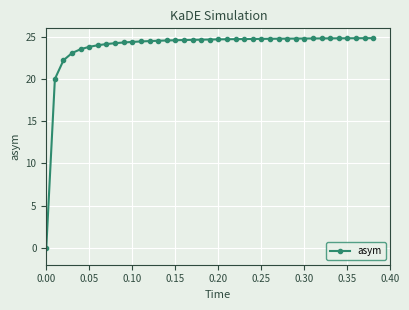

What is the greatest value displayed?

24.8